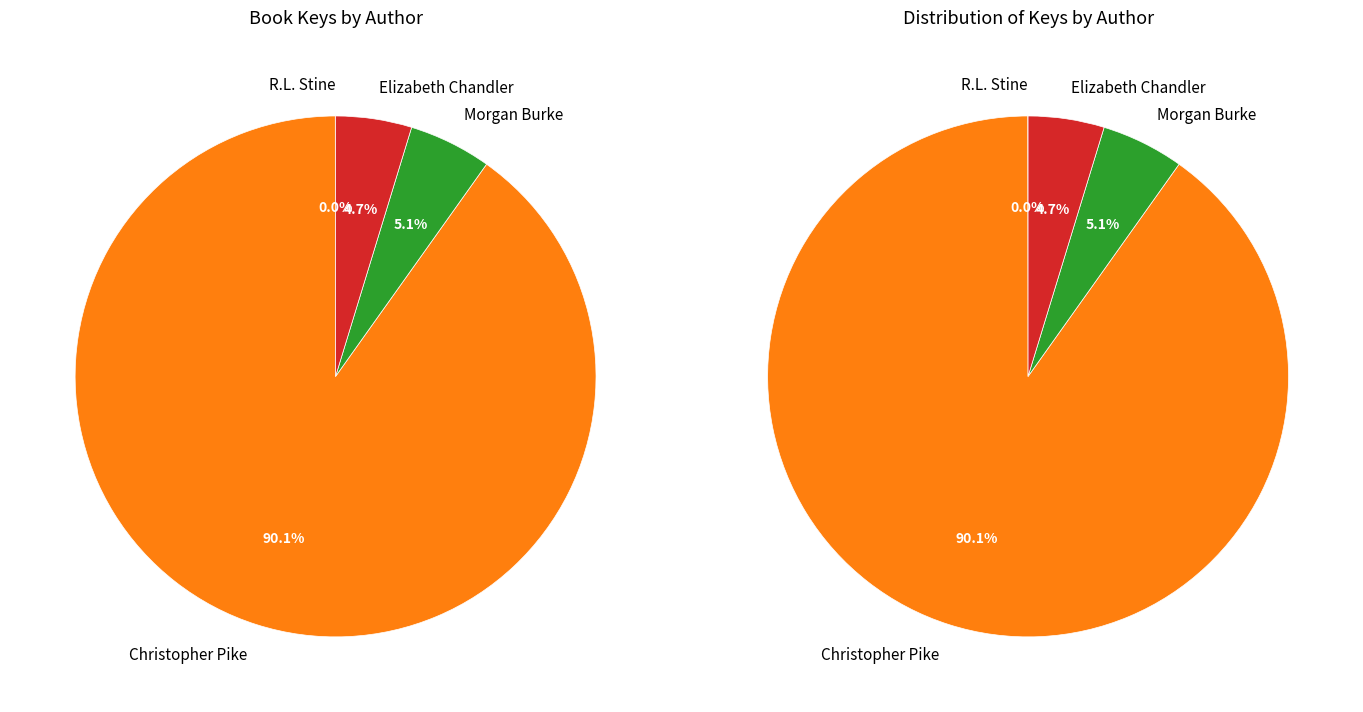

To the nearest percent, what is the difference between the Christopher Pike and R.L. Stine slice percentages?

90%